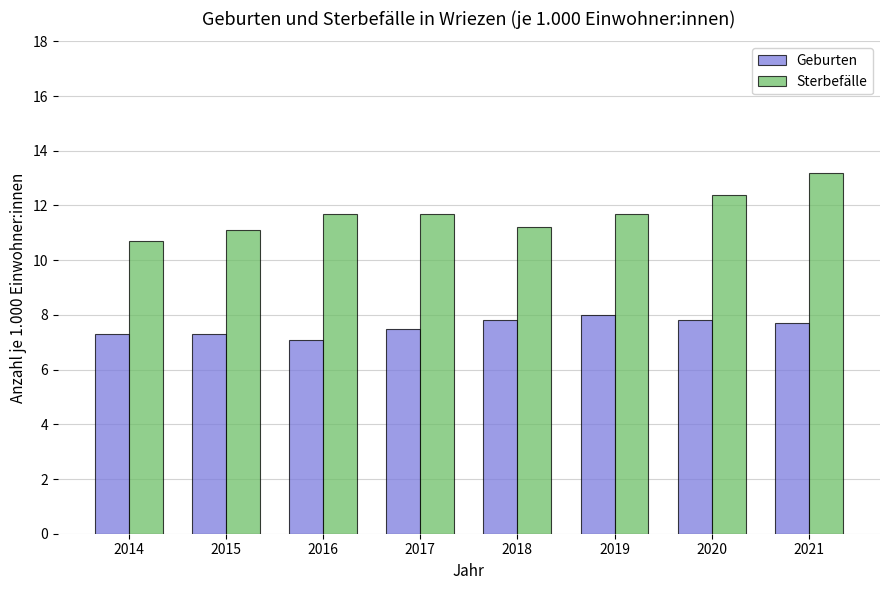

Between 2014 and 2019, which series saw the biggest shift?

Sterbefälle